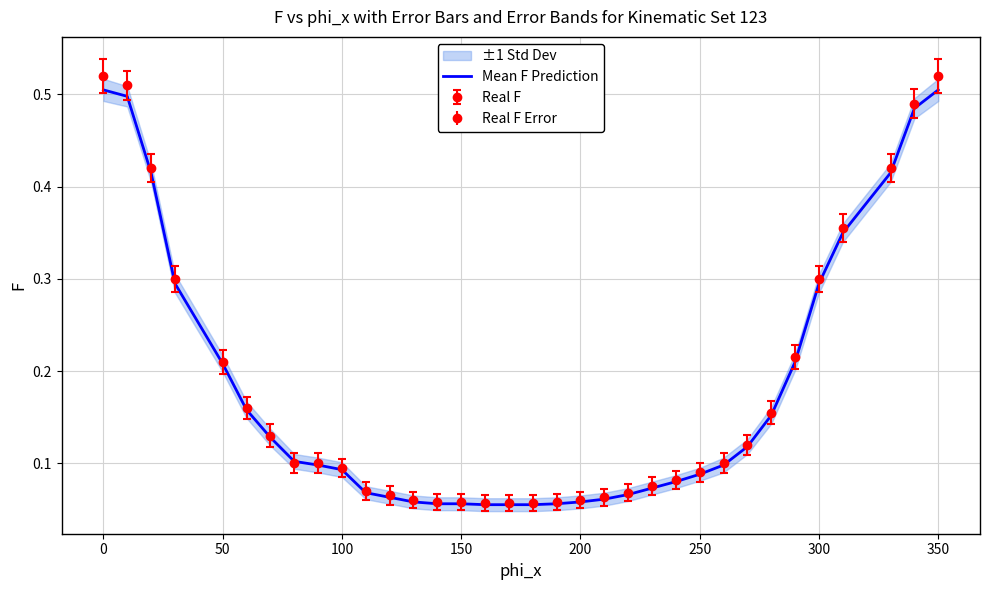

True or false: Real F has a value of 0.9 at 350.

False